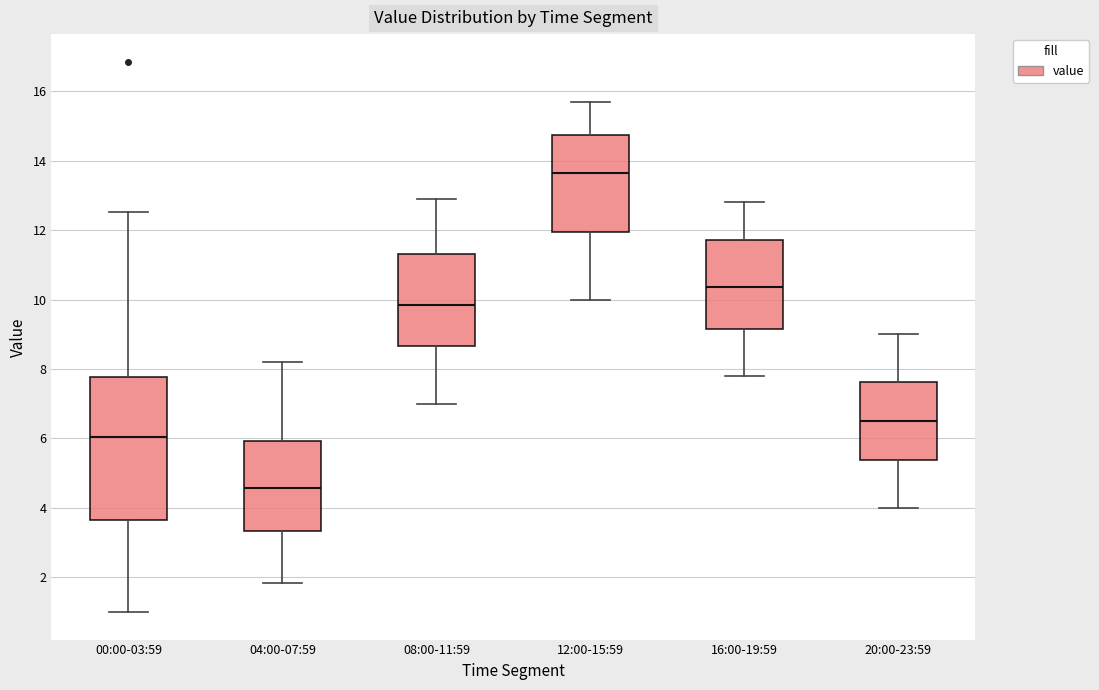

Reading left to right, read every box against the y-axis: the position of its median line, the range the box covers, and the ends of its whiskers. The values are not printed on the chart, so give them approximately, as read against the axis.

00:00-03:59: median 6.0, box 3.6 to 7.8, whiskers 1.0 to 12.6
04:00-07:59: median 4.6, box 3.4 to 6.0, whiskers 1.8 to 8.2
08:00-11:59: median 9.8, box 8.6 to 11.4, whiskers 7.0 to 13.0
12:00-15:59: median 13.6, box 12.0 to 14.8, whiskers 10.0 to 15.8
16:00-19:59: median 10.4, box 9.2 to 11.8, whiskers 7.8 to 12.8
20:00-23:59: median 6.6, box 5.4 to 7.6, whiskers 4.0 to 9.0